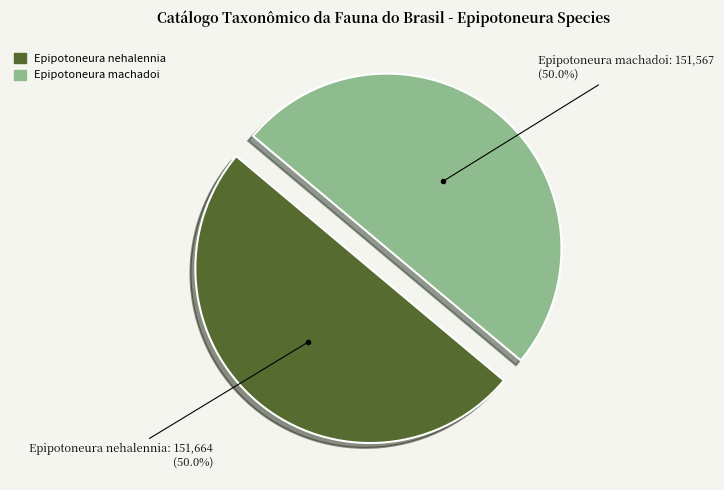

Approximately how many times larger is the value at Epipotoneura nehalennia compared to Epipotoneura machadoi?

1.0